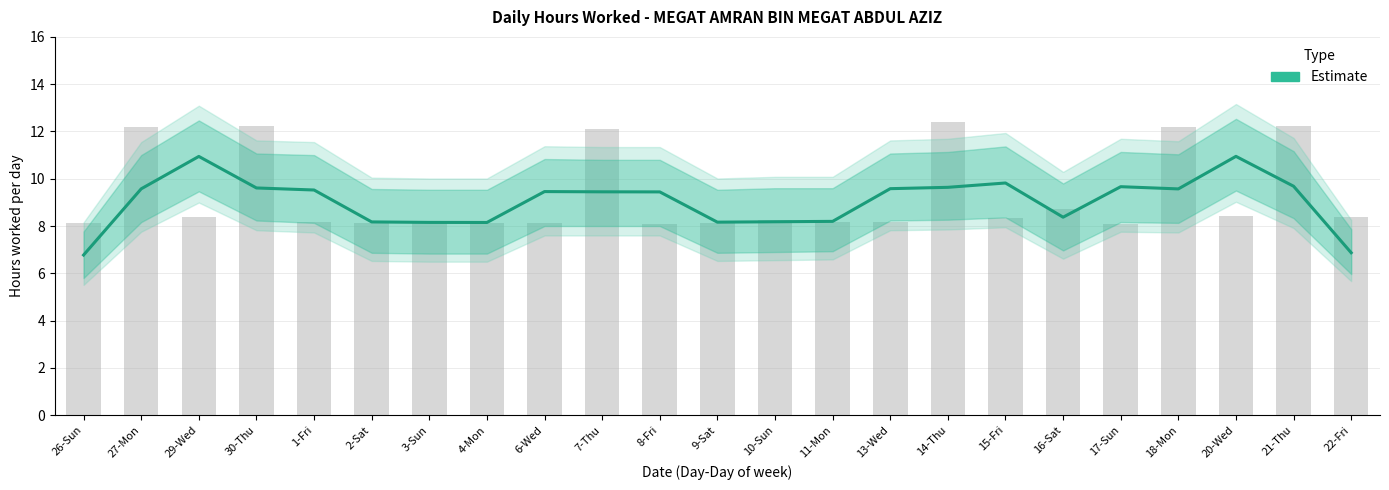

Which has a higher value, 10-Sun or 22-Fri?

10-Sun